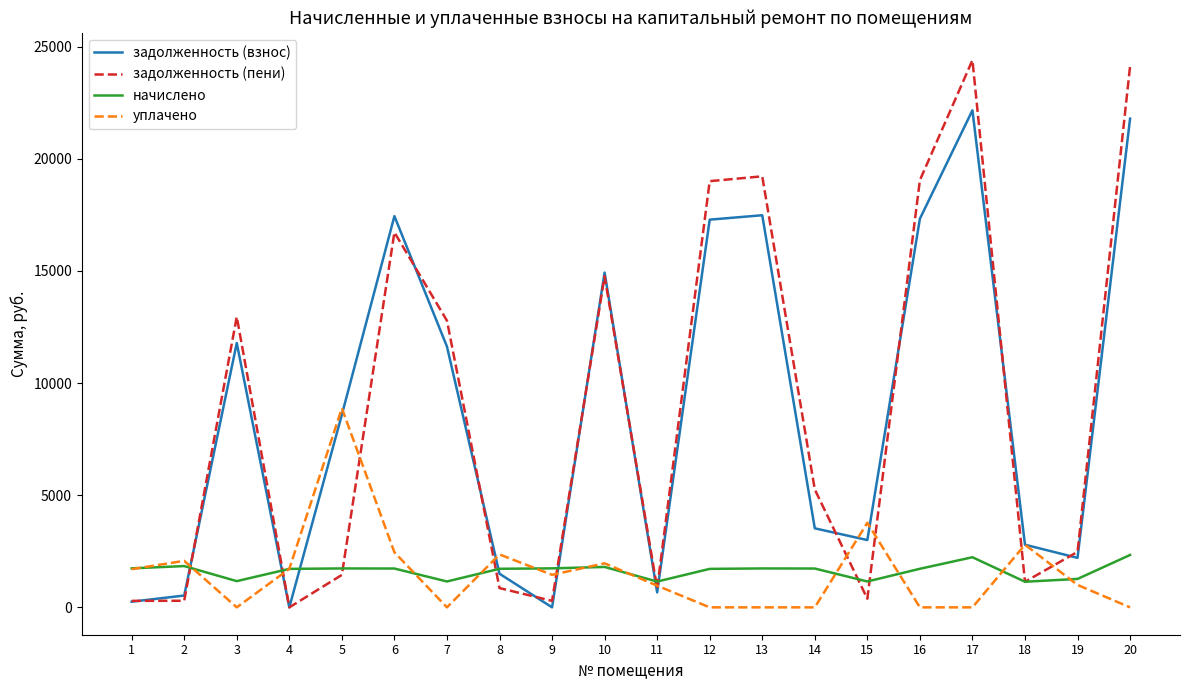

At which label is задолженность (пени) closest to 12198?

7